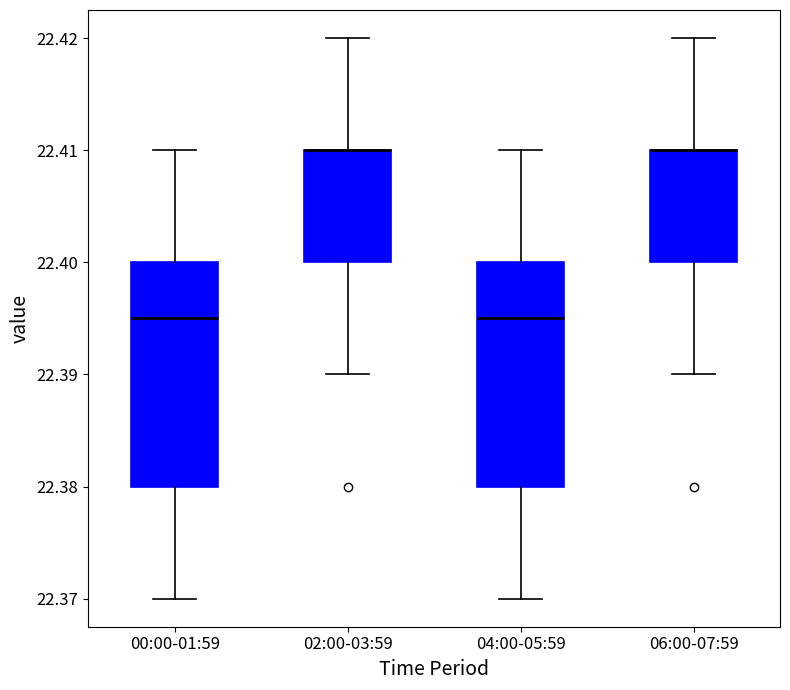

Reading left to right, transcribe this box plot: for each box, give where its median line is, the range the box spans, and where its two whiskers end, as read against the y-axis. The values are not printed on the chart, so give them approximately, as read against the axis.

00:00-01:59: median 22.395, box 22.380 to 22.400, whiskers 22.370 to 22.410
02:00-03:59: median 22.410 (drawn on the box's upper edge), box 22.400 to 22.410, whiskers 22.390 to 22.420
04:00-05:59: median 22.395, box 22.380 to 22.400, whiskers 22.370 to 22.410
06:00-07:59: median 22.410 (drawn on the box's upper edge), box 22.400 to 22.410, whiskers 22.390 to 22.420